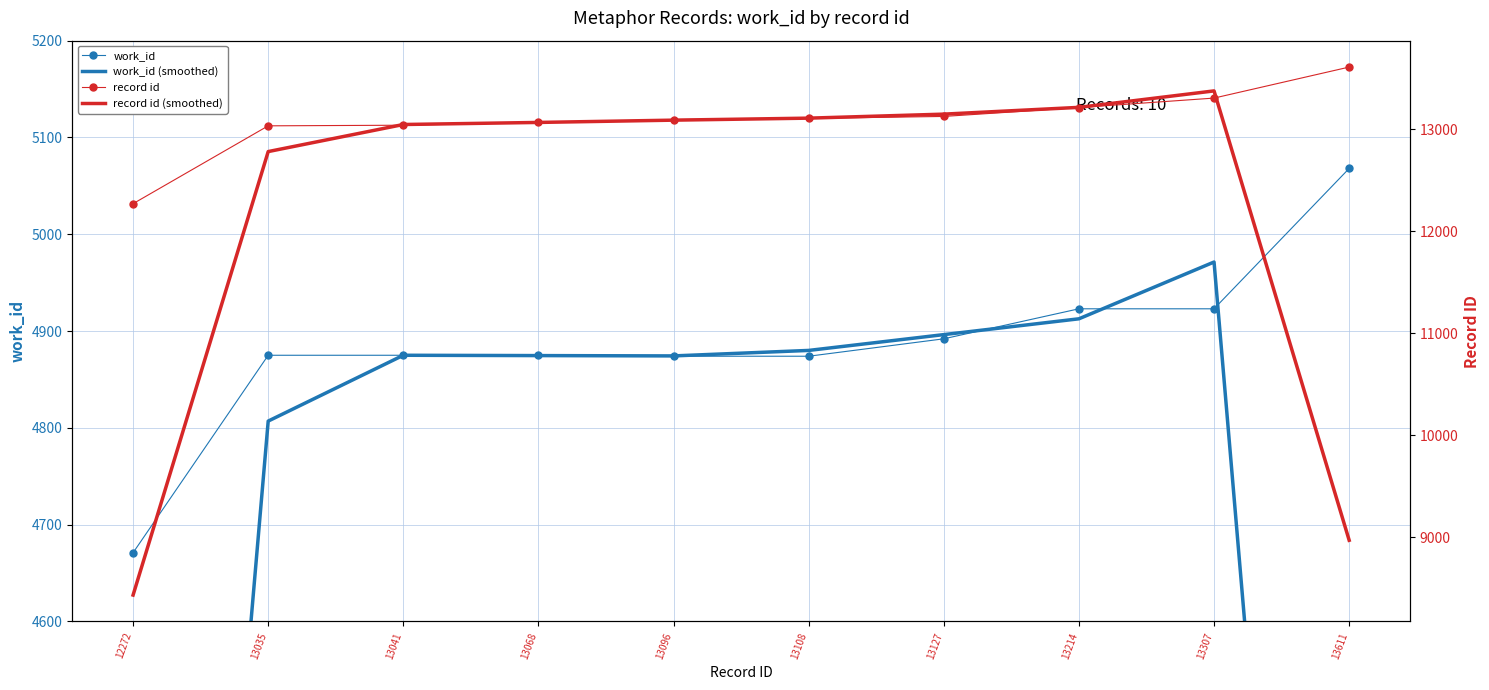

How many data points in record id are above 13108?

4